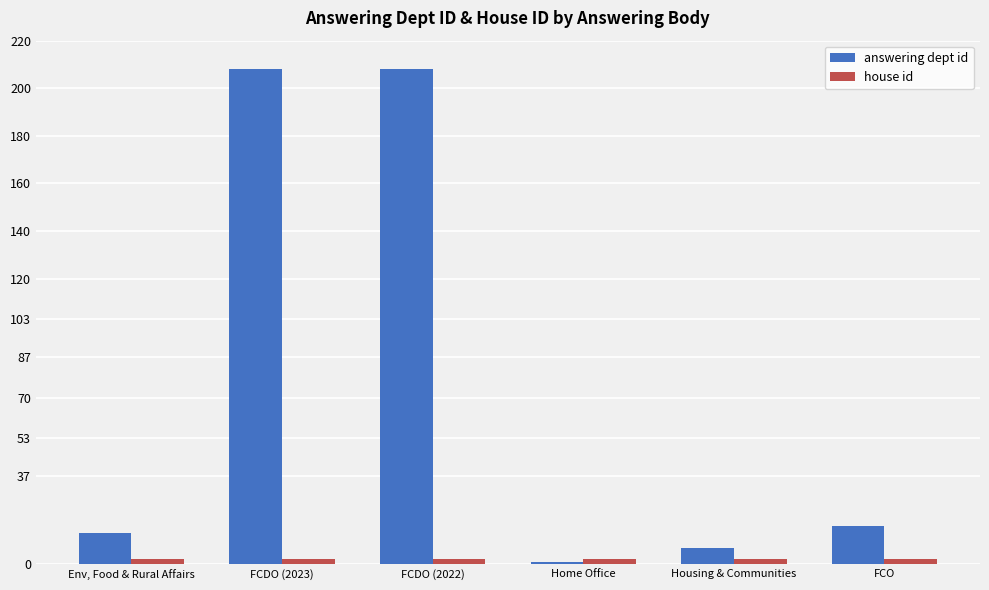

Which series has the largest total across all categories?

answering dept id